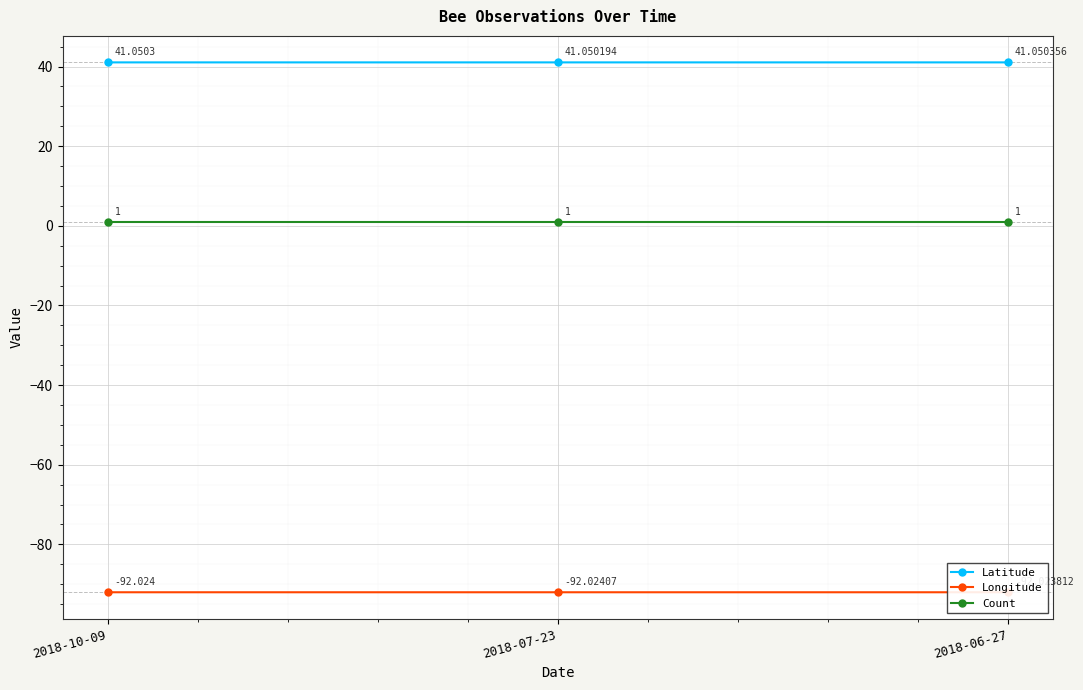

The Latitude series shows 55.7 at 2018-07-23. True or false?

False